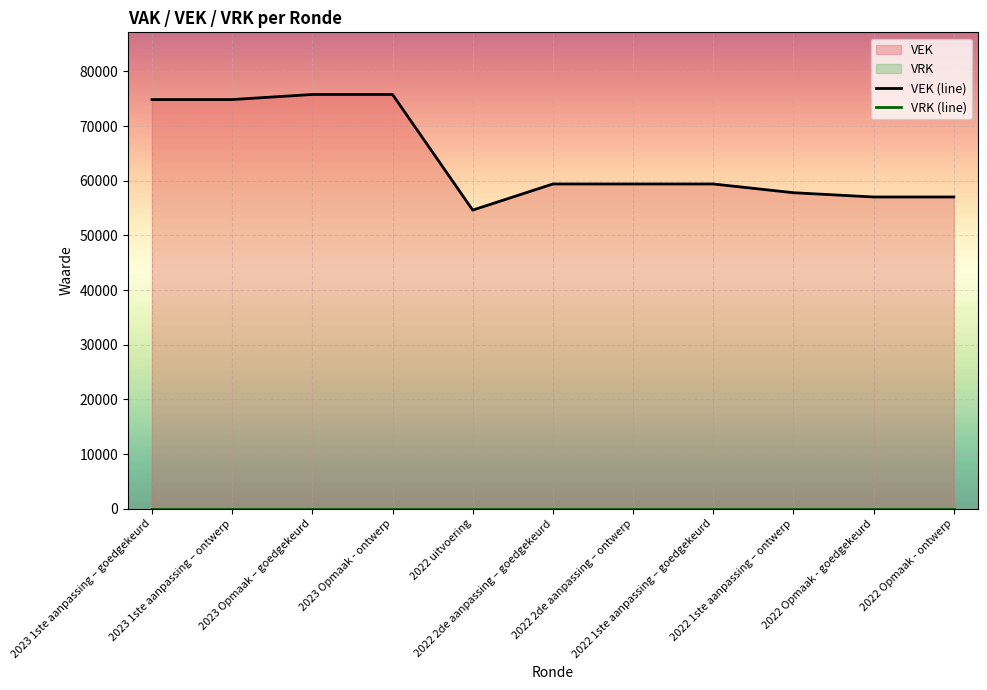

Where does the data first go above 59412?

2023 1ste aanpassing – goedgekeurd